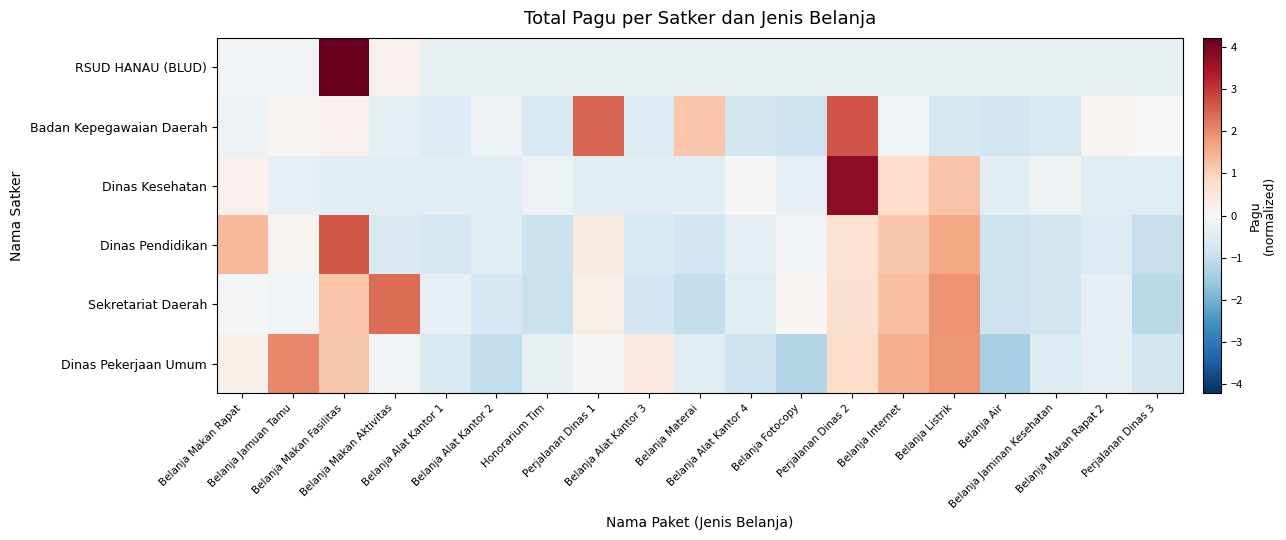

How many data points does each series have?

19